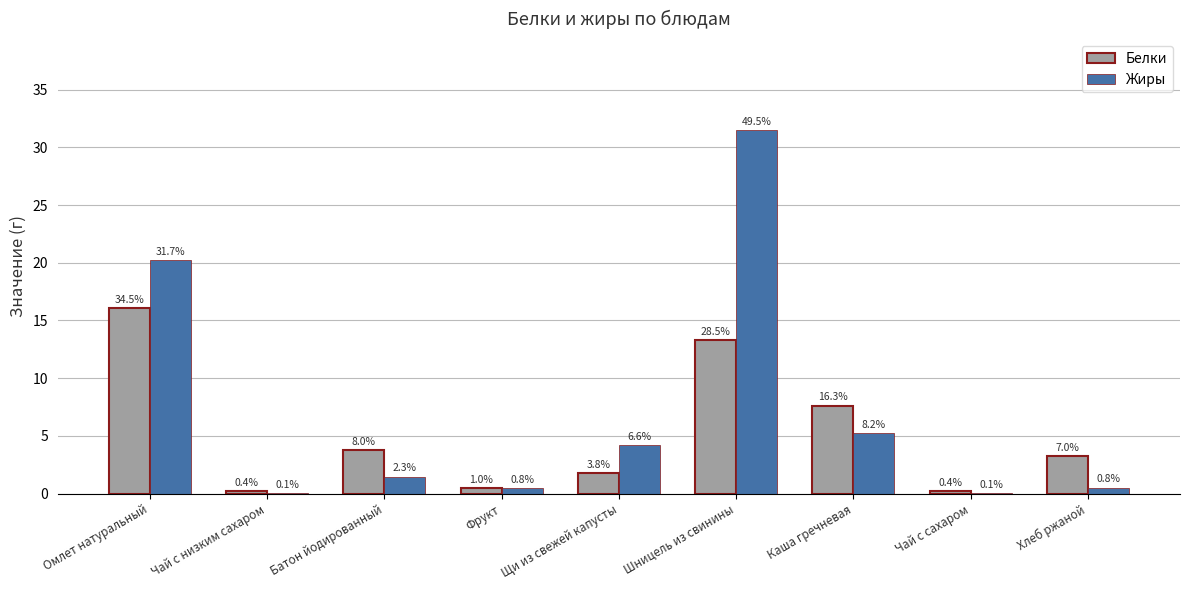

What are all the series names shown in the legend?

Белки, Жиры